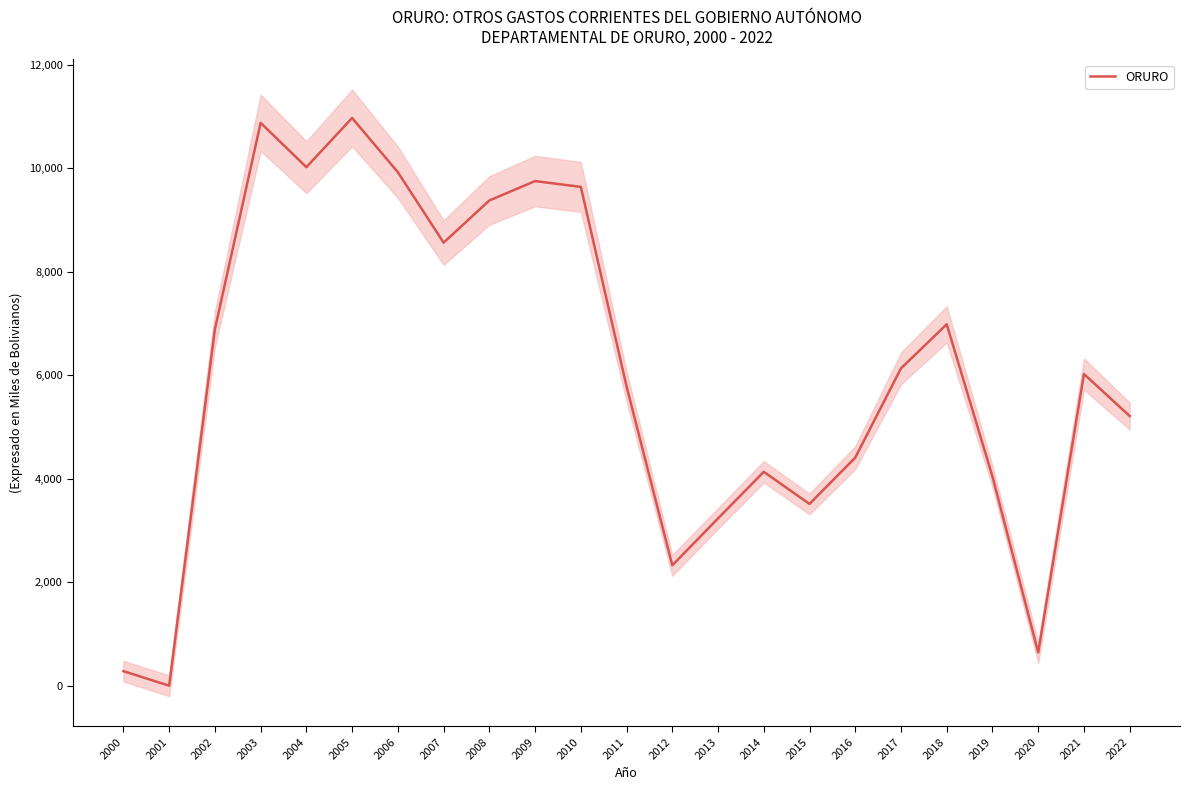

What value does the data have at 2011?

5787